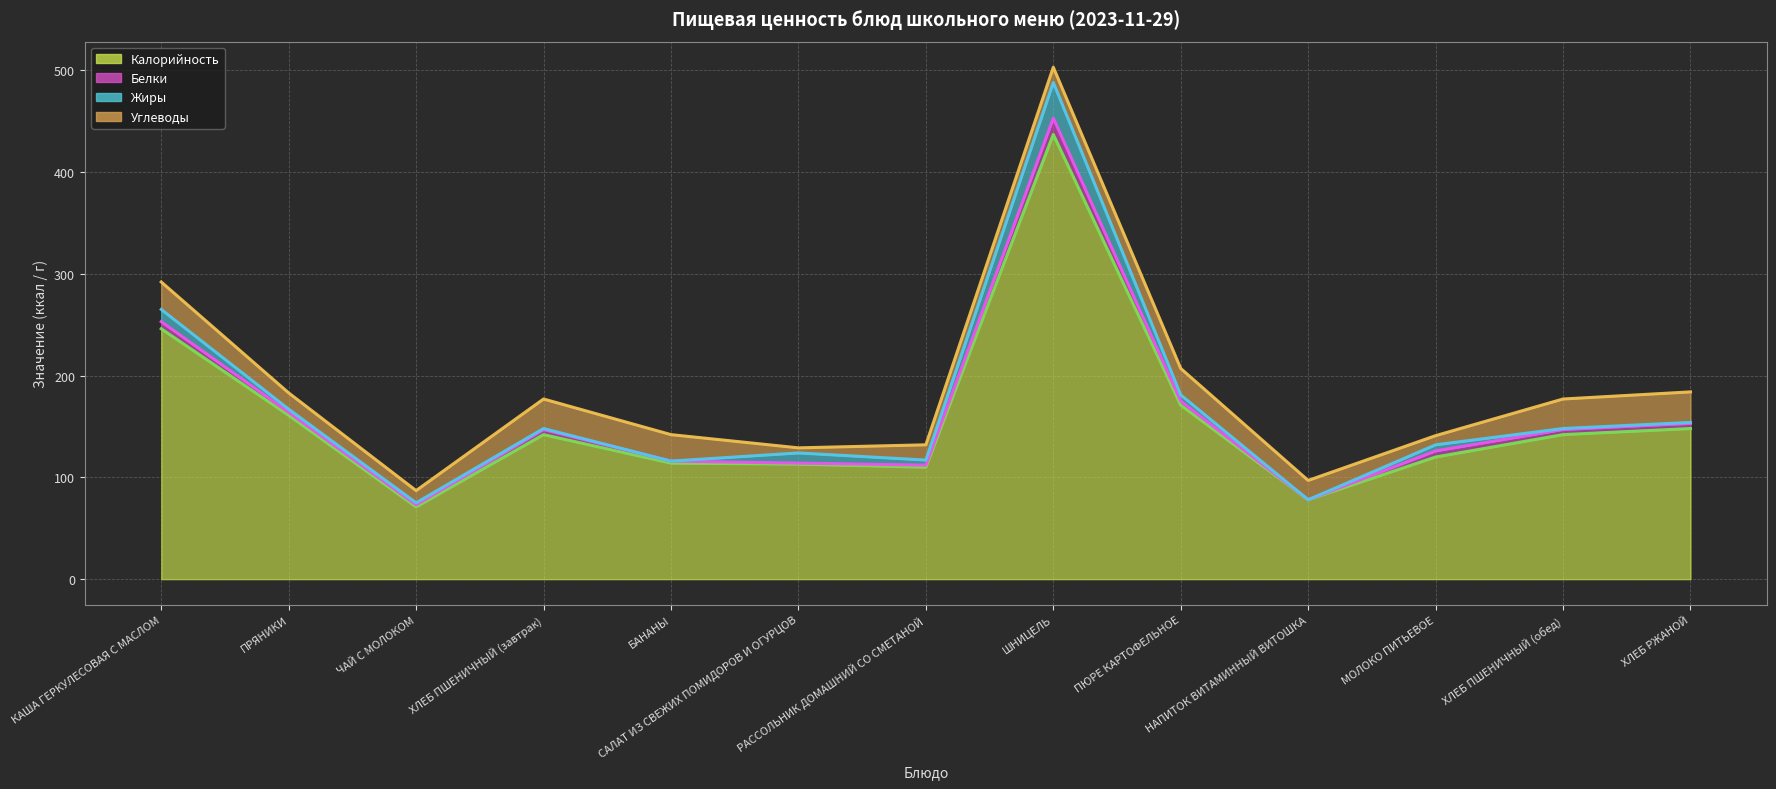

True or false: Калорийность (линия) and Жиры (линия) intersect in this chart.

False